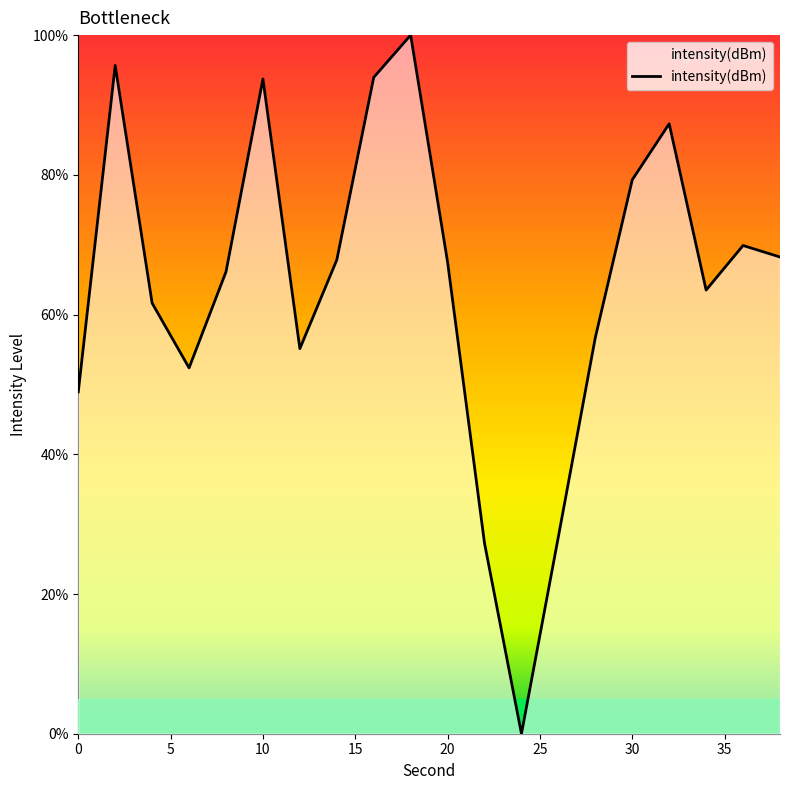

What is the difference between the maximum and minimum values?

100.0